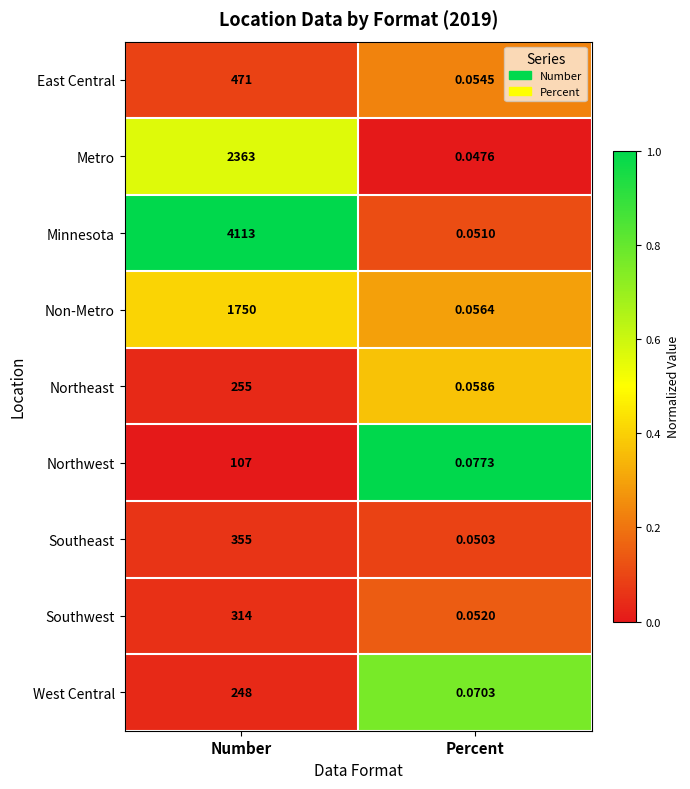

At Number, list the series in order from smallest to largest.

Northwest, West Central, Northeast, Southwest, Southeast, East Central, Non-Metro, Metro, Minnesota